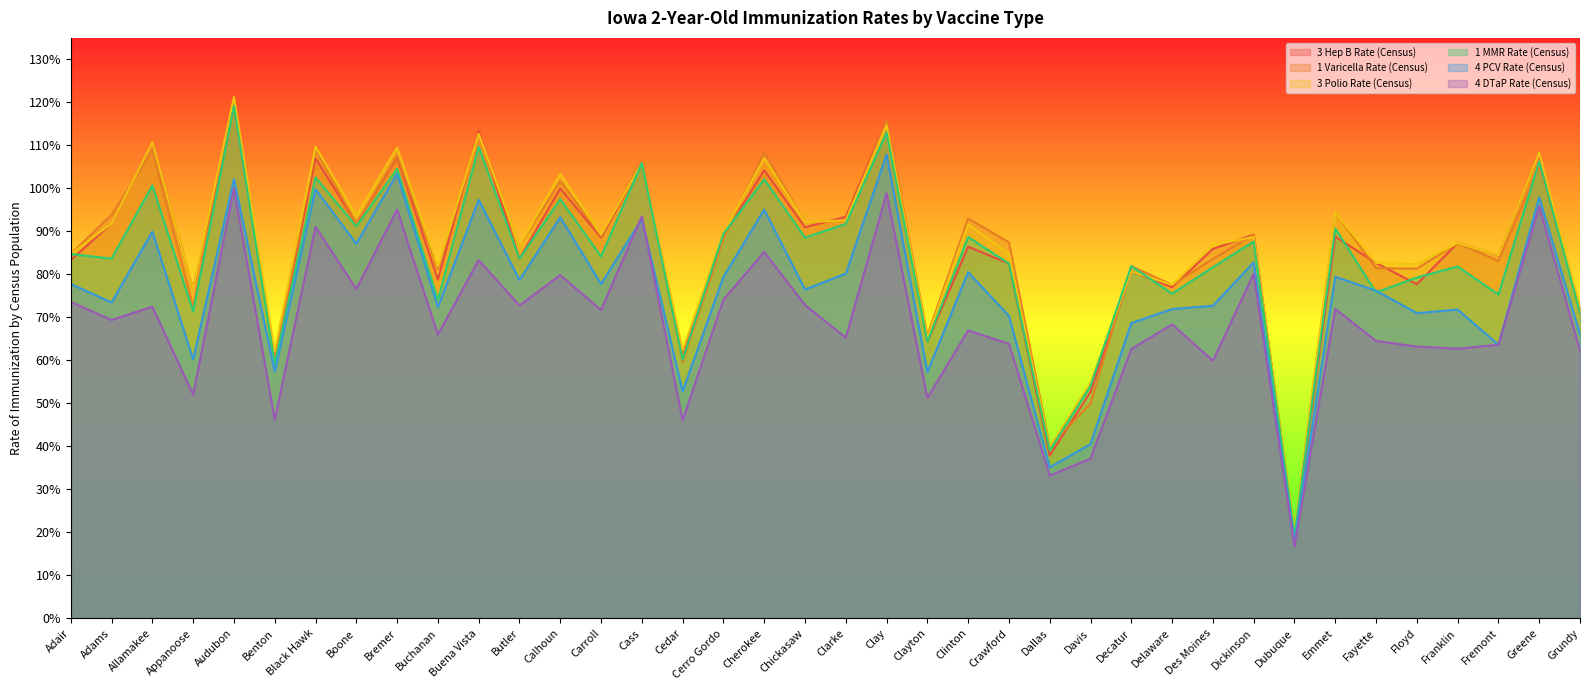

Which series changed the most between Buchanan and Clay?

1 MMR Rate (Census)